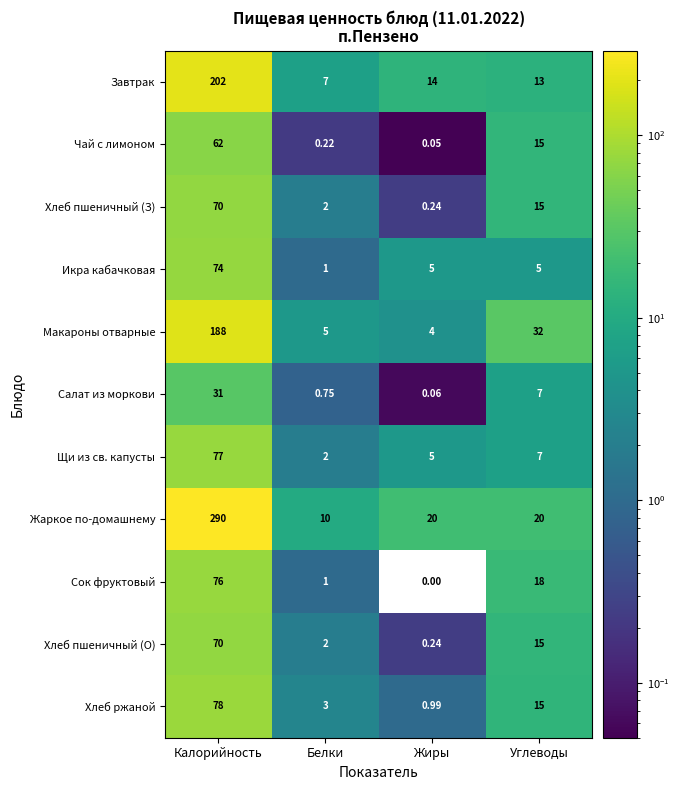

What is the difference between the highest and lowest values at Калорийность?

259.0